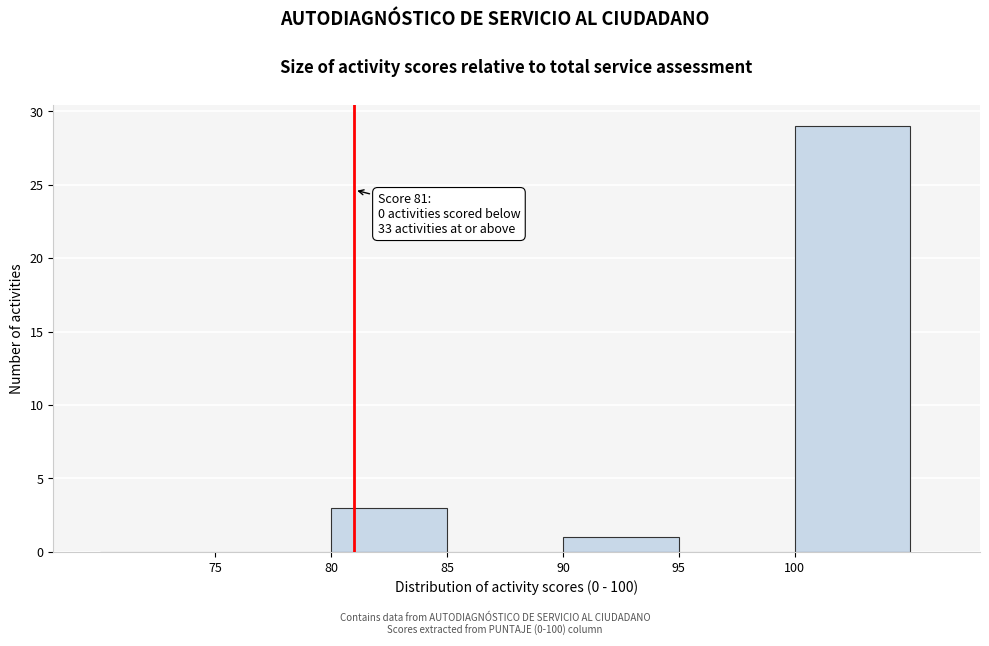

Which range on the x-axis has the tallest bar?

100 to 105